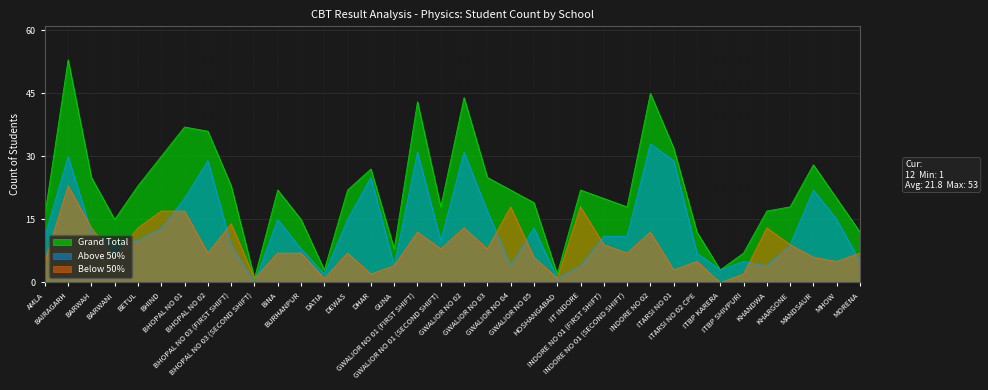

In Grand Total, how many points are lower than both neighbors (excluding endpoints)?

8